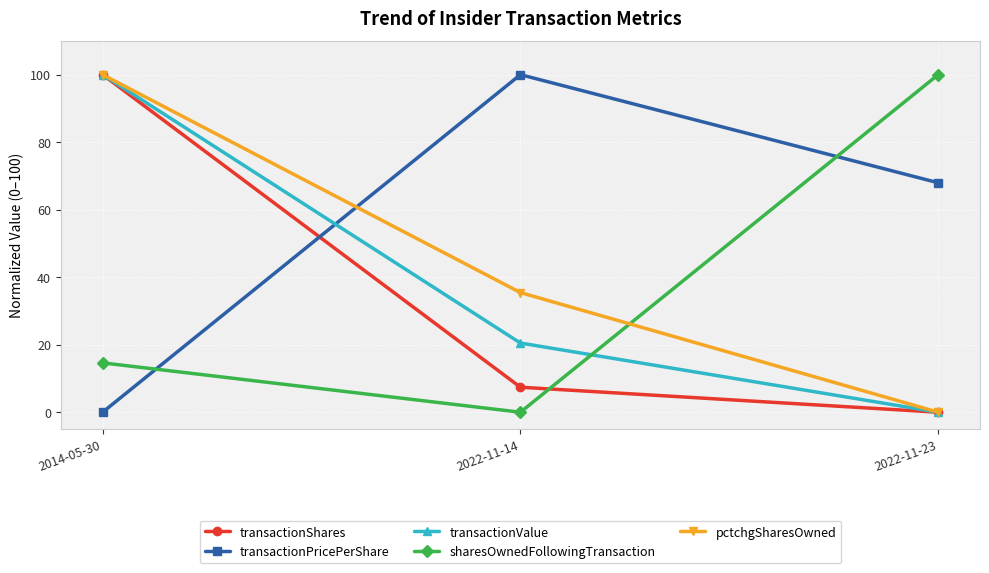

What is the sum of all transactionValue values?

120.5